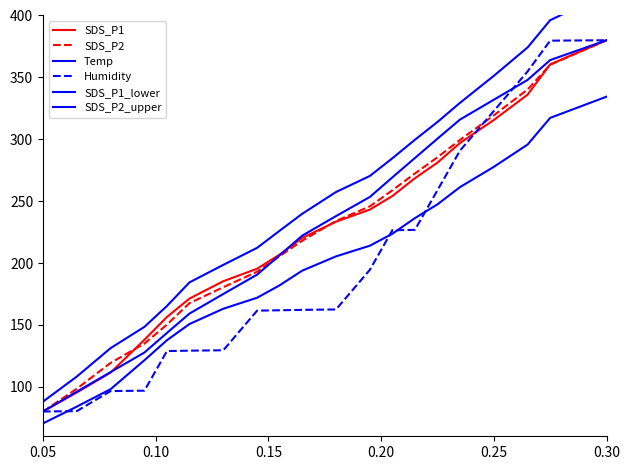

At how many categories does at least one series exceed 399?

1